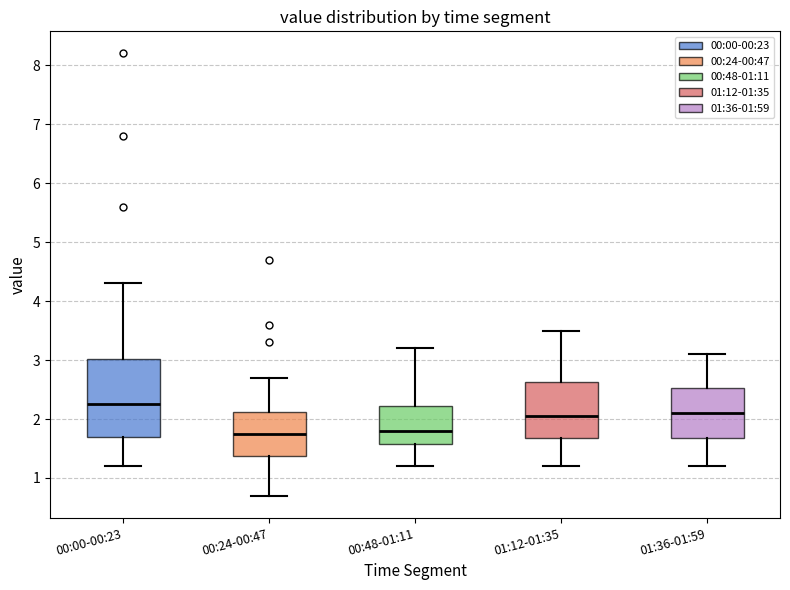

Reading left to right, read every box against the y-axis: the position of its median line, the range the box covers, and the ends of its whiskers. The values are not printed on the chart, so give them approximately, as read against the axis.

00:00-00:23: median 2.3, box 1.7 to 3.0, whiskers 1.2 to 4.3
00:24-00:47: median 1.8, box 1.4 to 2.1, whiskers 0.7 to 2.7
00:48-01:11: median 1.8, box 1.6 to 2.2, whiskers 1.2 to 3.2
01:12-01:35: median 2.1, box 1.7 to 2.6, whiskers 1.2 to 3.5
01:36-01:59: median 2.1, box 1.7 to 2.5, whiskers 1.2 to 3.1